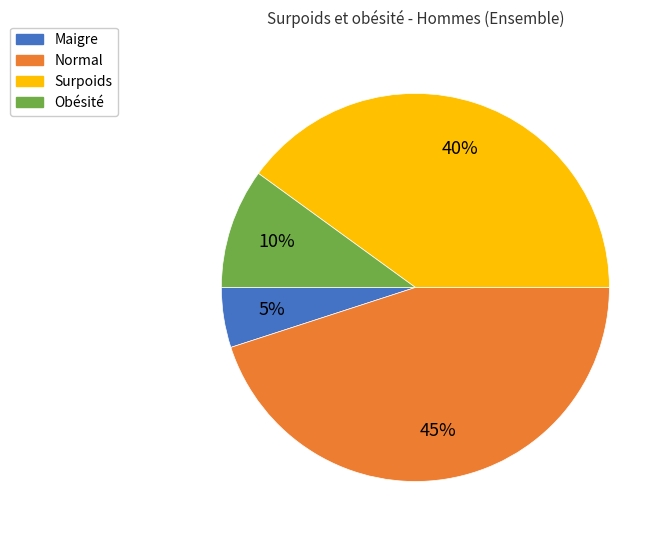

To the nearest percent, what is the combined percentage of Maigre and Surpoids?

45%